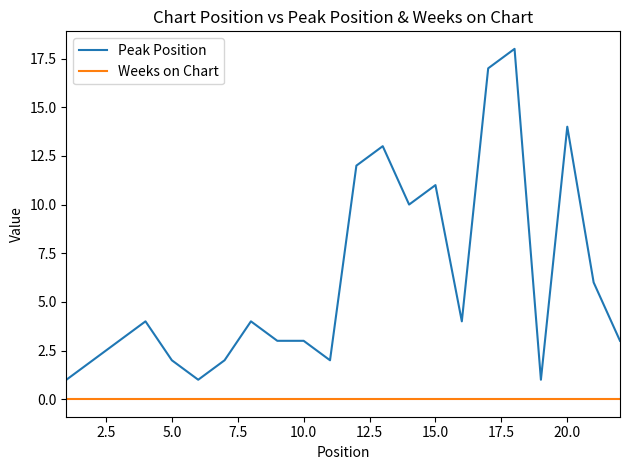

Count the number of categories in the chart.

22